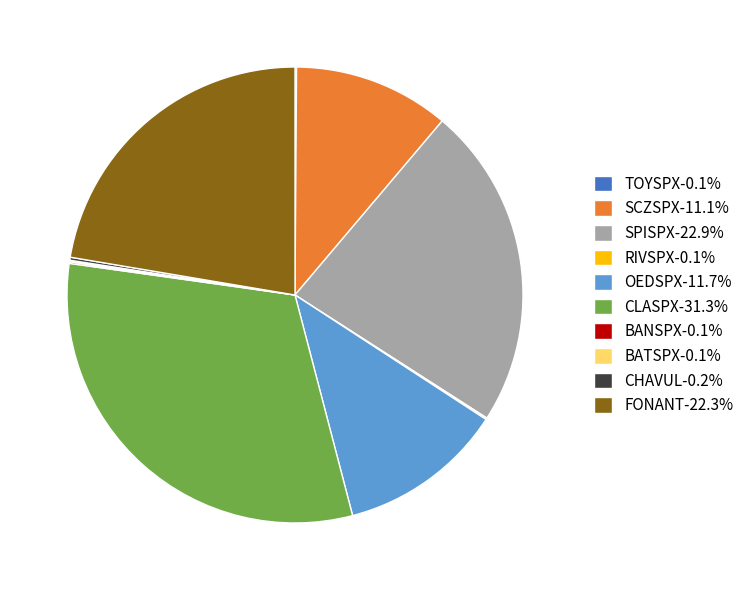

Is there a majority slice in this chart?

No